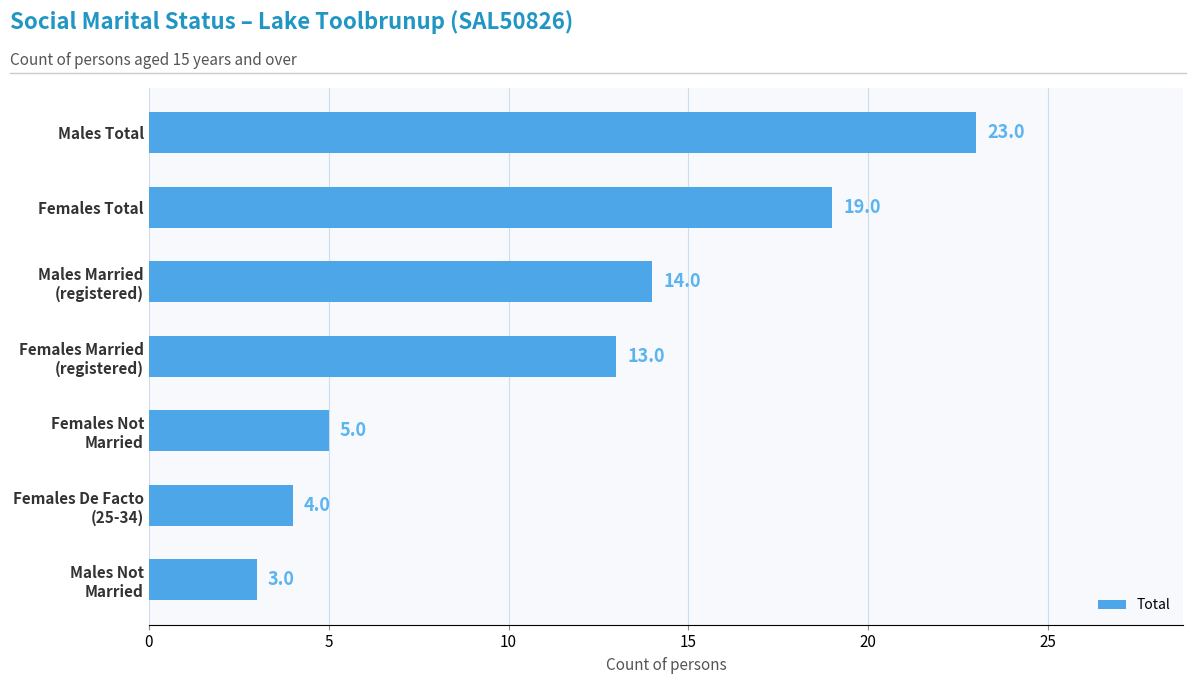

Rank the categories by value from highest to lowest.

Males Total, Females Total, Males Married
(registered), Females Married
(registered), Females Not
Married, Females De Facto
(25-34), Males Not
Married